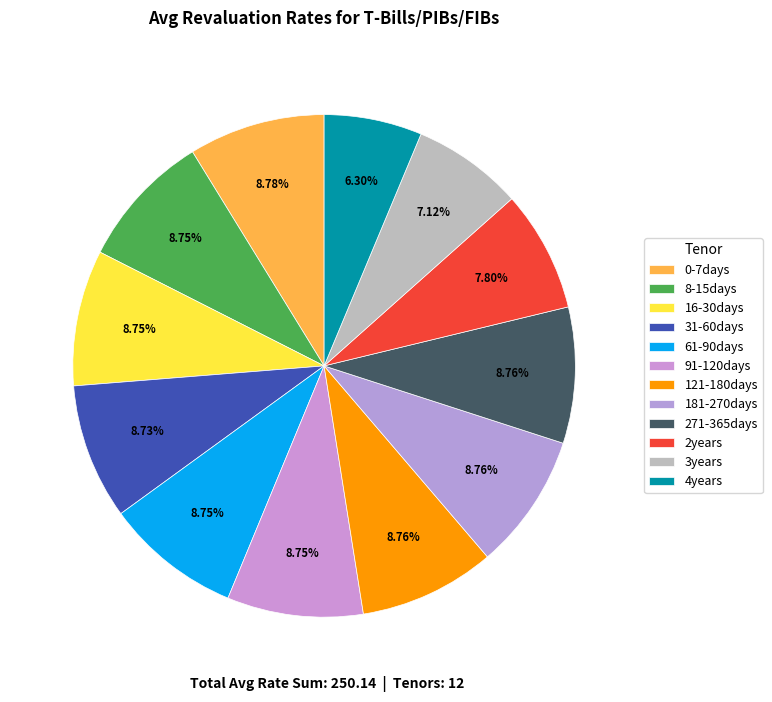

To the nearest percent, what is the difference between the largest and smallest slice percentages?

2%